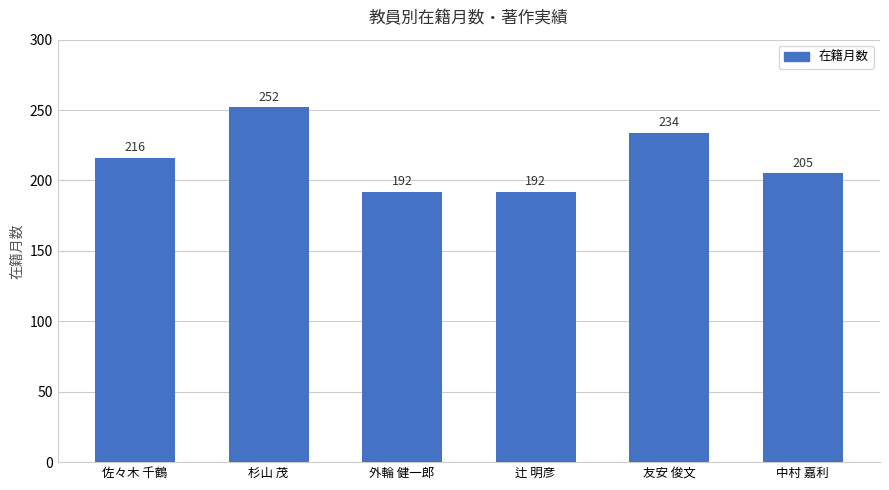

Reading left to right, list all the values displayed in this chart.

216	252	192	192	234	205